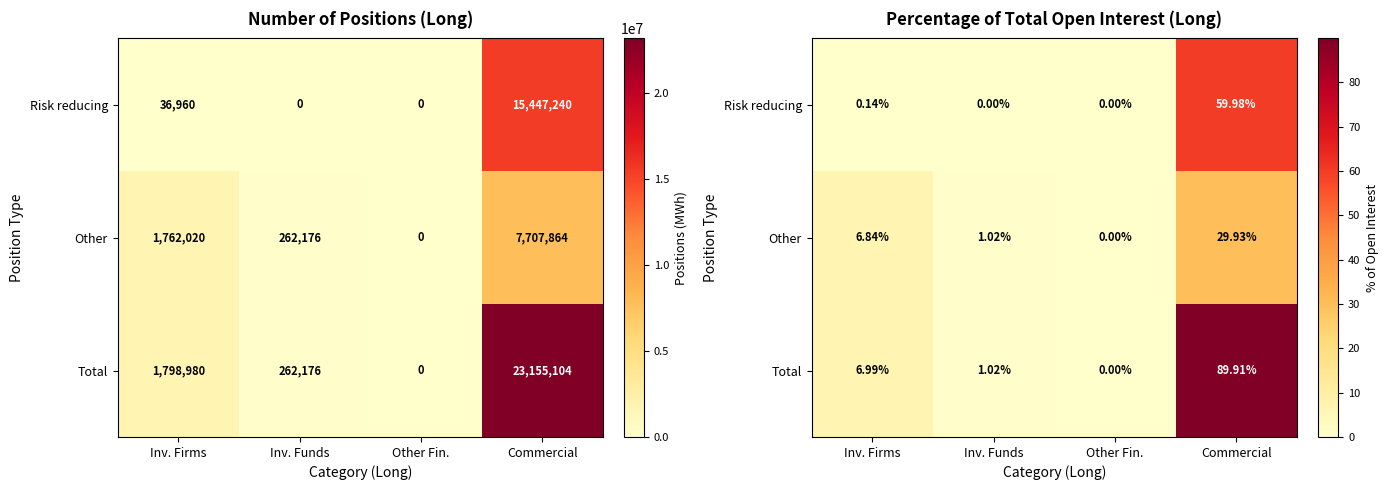

At Inv. Funds, list the series in order from smallest to largest.

Risk reducing, Other, Total